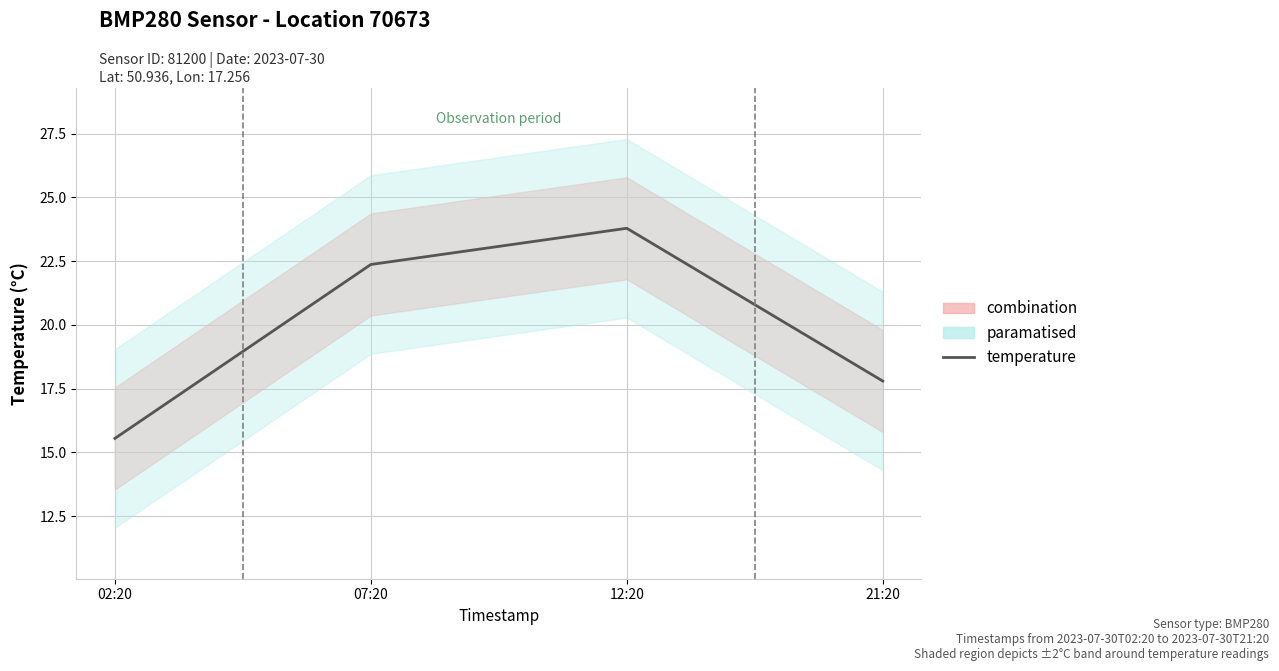

What is the label of the 3rd point from the left?

12:20